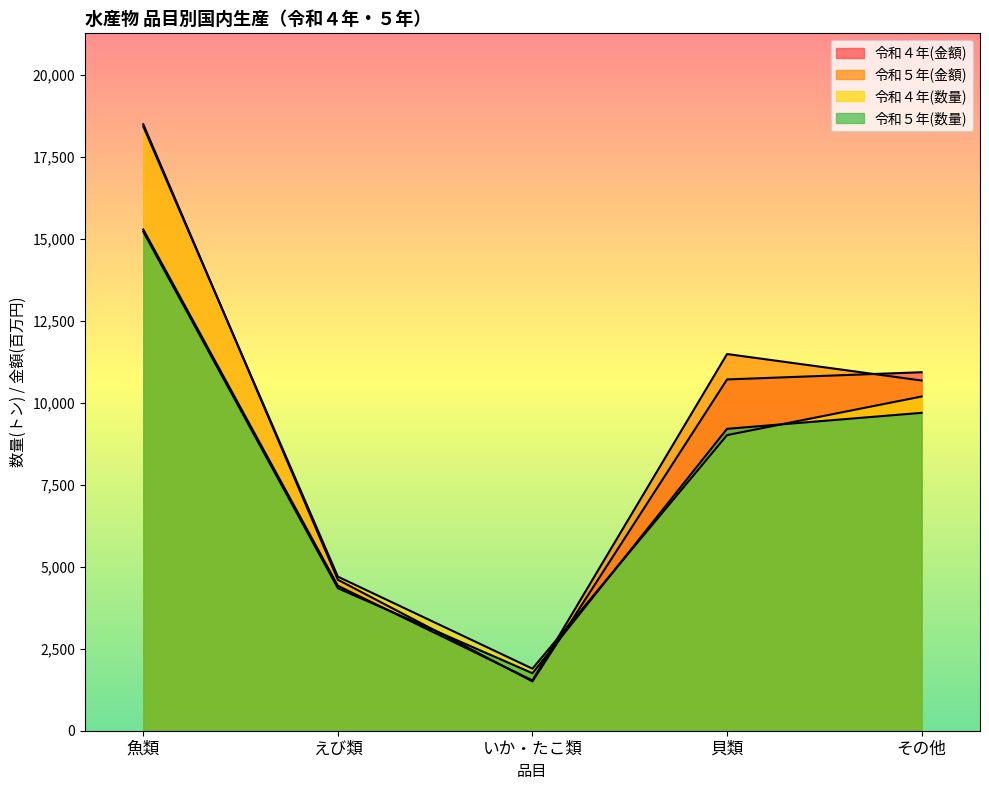

At 令和４年(金額), list the series in order from smallest to largest.

いか・たこ類, えび類, 貝類, その他, 魚類